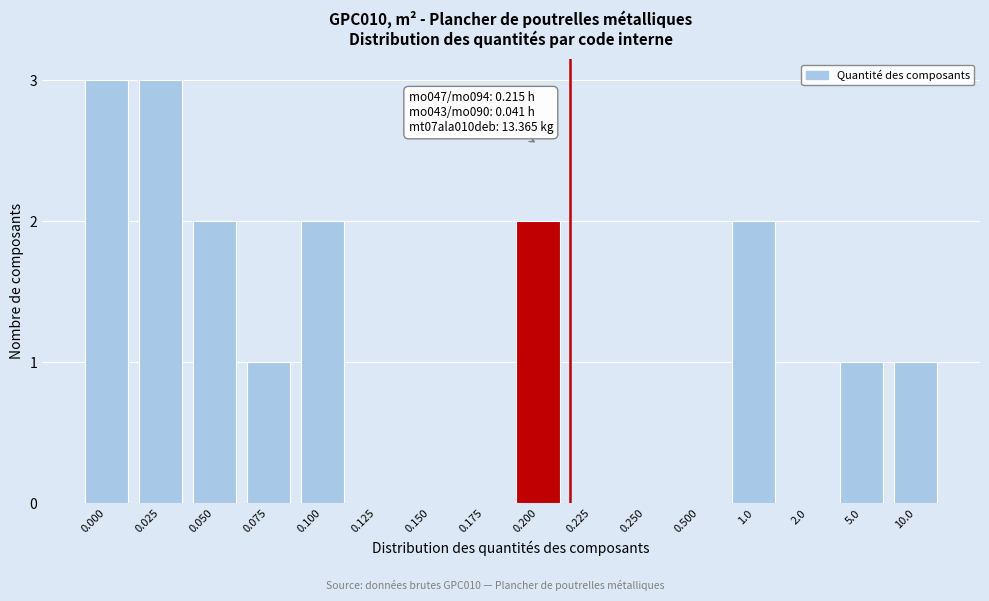

Reading right to left, extract all data points from this chart.

10.0=1	5.0=1	2.0=0	1.0=2	0.500=0	0.250=0	0.225=0	0.200=2	0.175=0	0.150=0	0.125=0	0.100=2	0.075=1	0.050=2	0.025=3	0.000=3